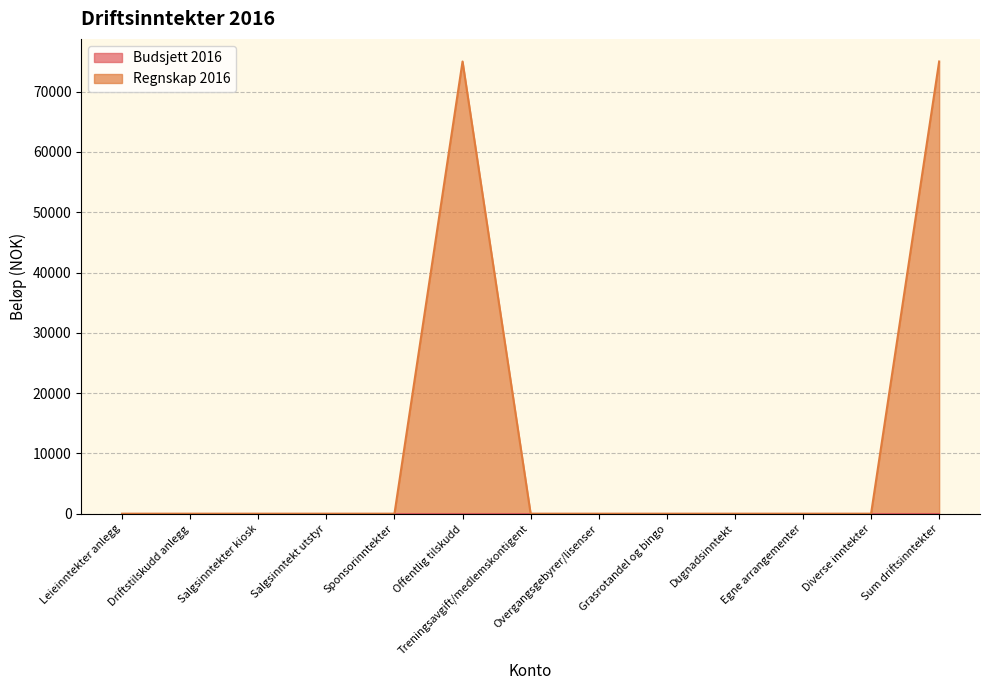

Which has a higher value, Dugnadsinntekt or Salgsinntekter kiosk?

Dugnadsinntekt